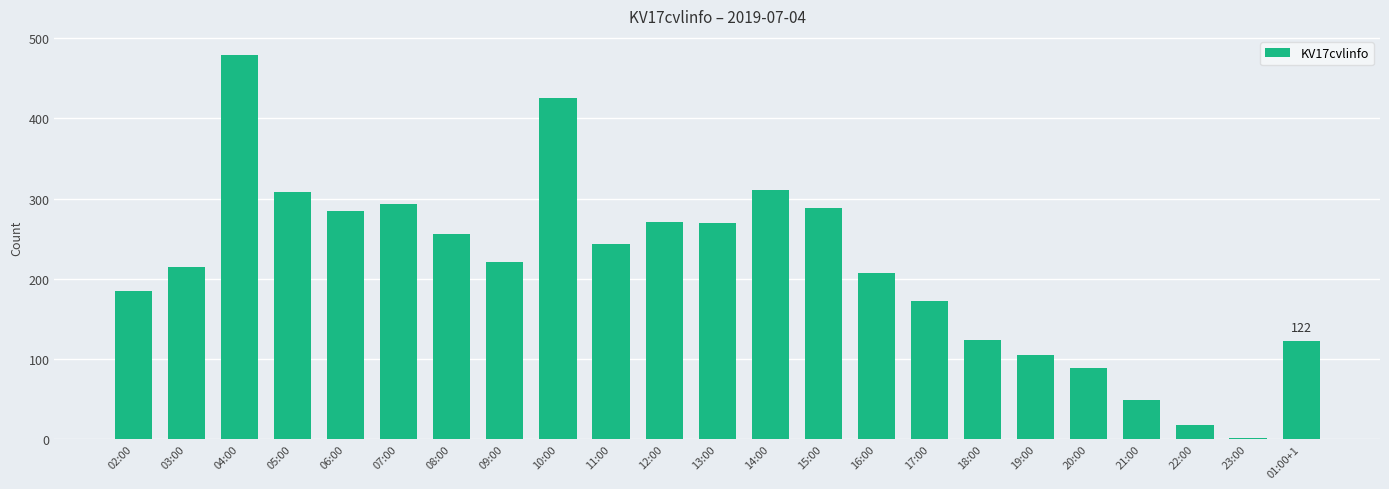

The value at 10:00 is 218. True or false?

False